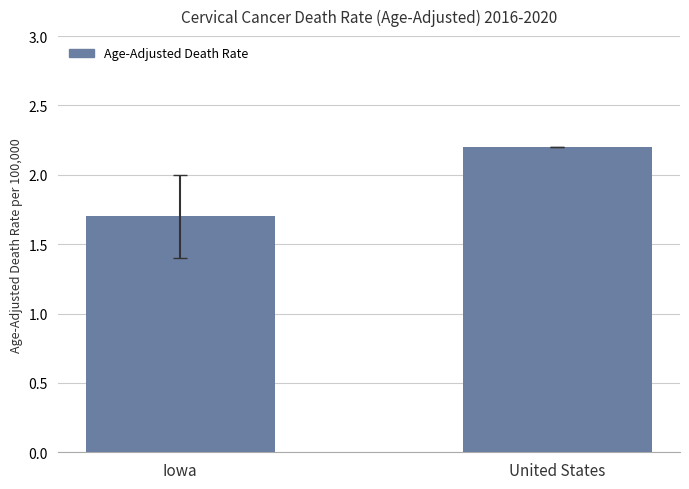

Count the number of categories in the chart.

2